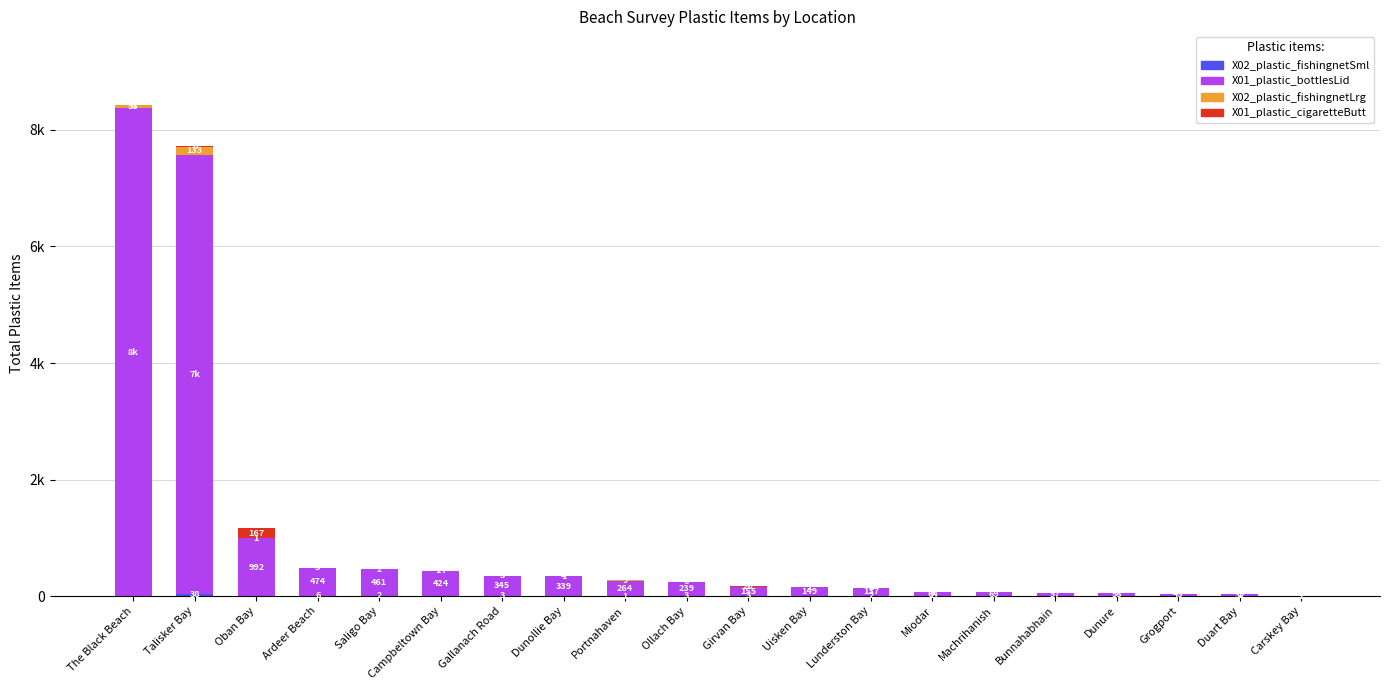

At how many categories does at least one series exceed 1757?

2